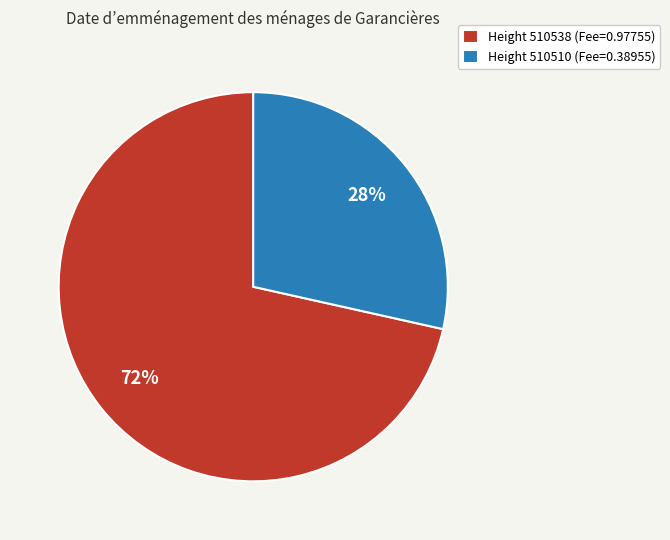

True or false: Height 510538 (Fee=0.97755) accounts for 84% of the total.

False